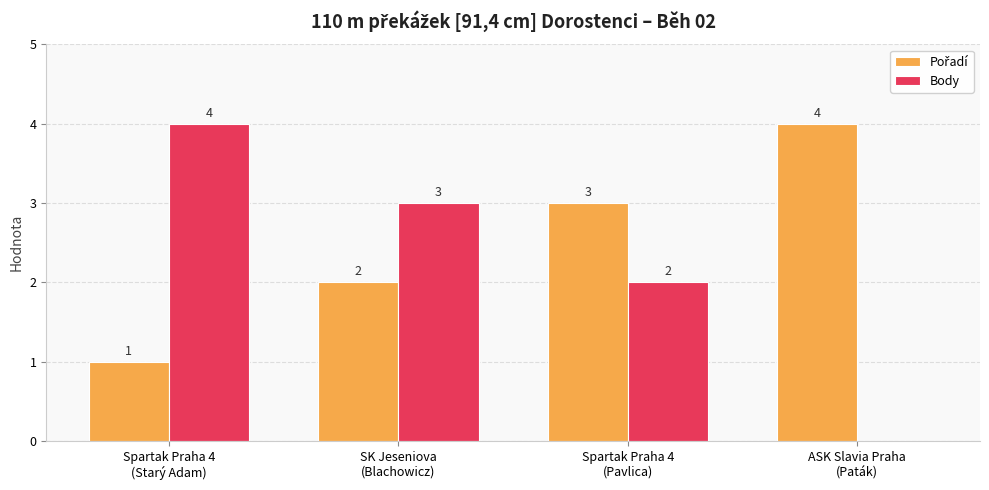

How many Body values are between 2 and 4?

3